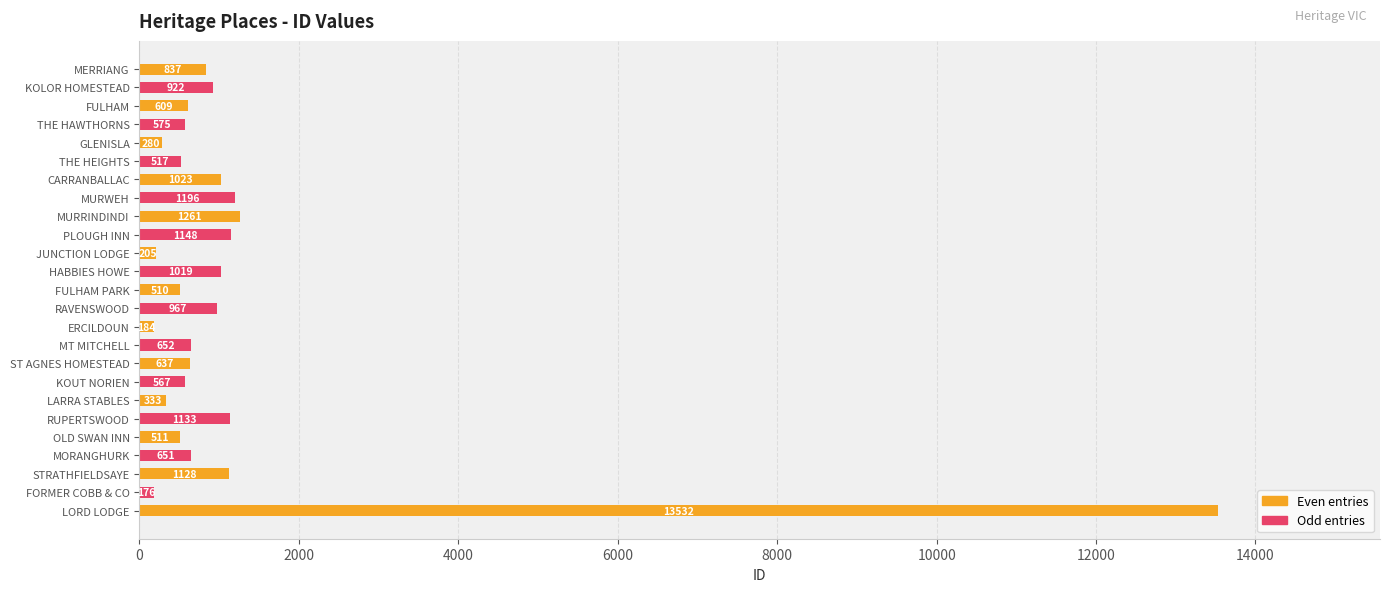

List the labels in order of value, largest first.

LORD LODGE, MURRINDINDI, MURWEH, PLOUGH INN, RUPERTSWOOD, STRATHFIELDSAYE, CARRANBALLAC, HABBIES HOWE, RAVENSWOOD, KOLOR HOMESTEAD, MERRIANG, MT MITCHELL, MORANGHURK, ST AGNES HOMESTEAD, FULHAM, THE HAWTHORNS, KOUT NORIEN, THE HEIGHTS, OLD SWAN INN, FULHAM PARK, LARRA STABLES, GLENISLA, JUNCTION LODGE, ERCILDOUN, FORMER COBB & CO